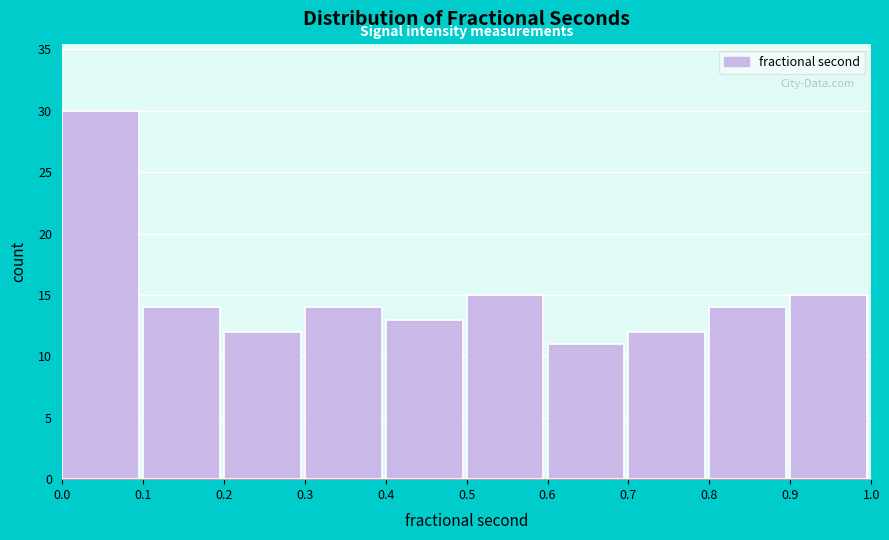

Which range on the x-axis has the tallest bar?

0.0 to 0.1